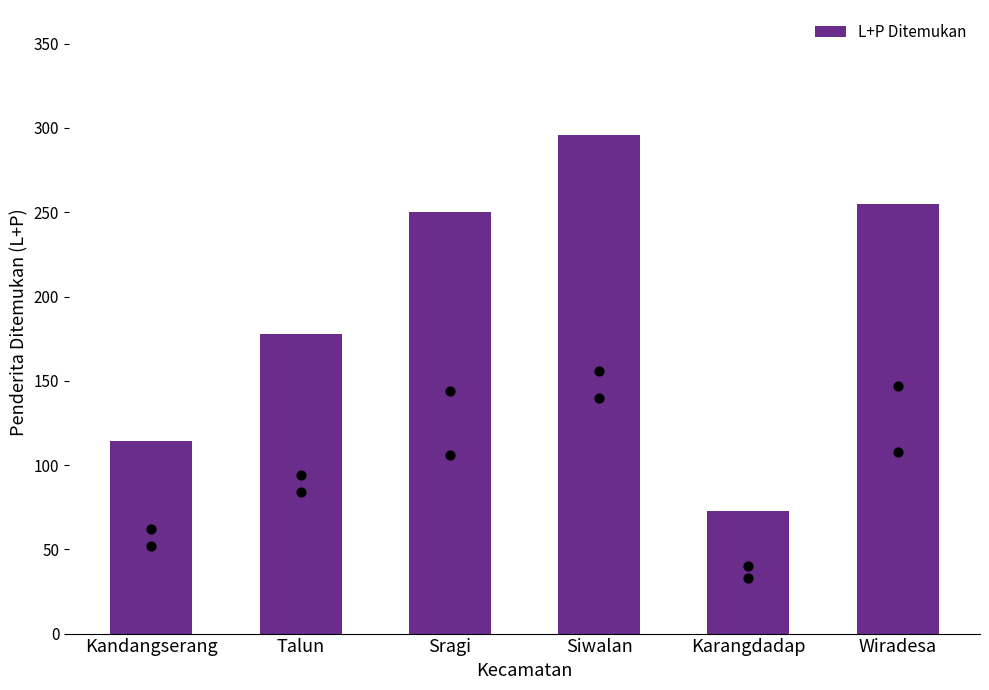

Approximately how many times larger is the value at Kandangserang compared to Siwalan?

0.4